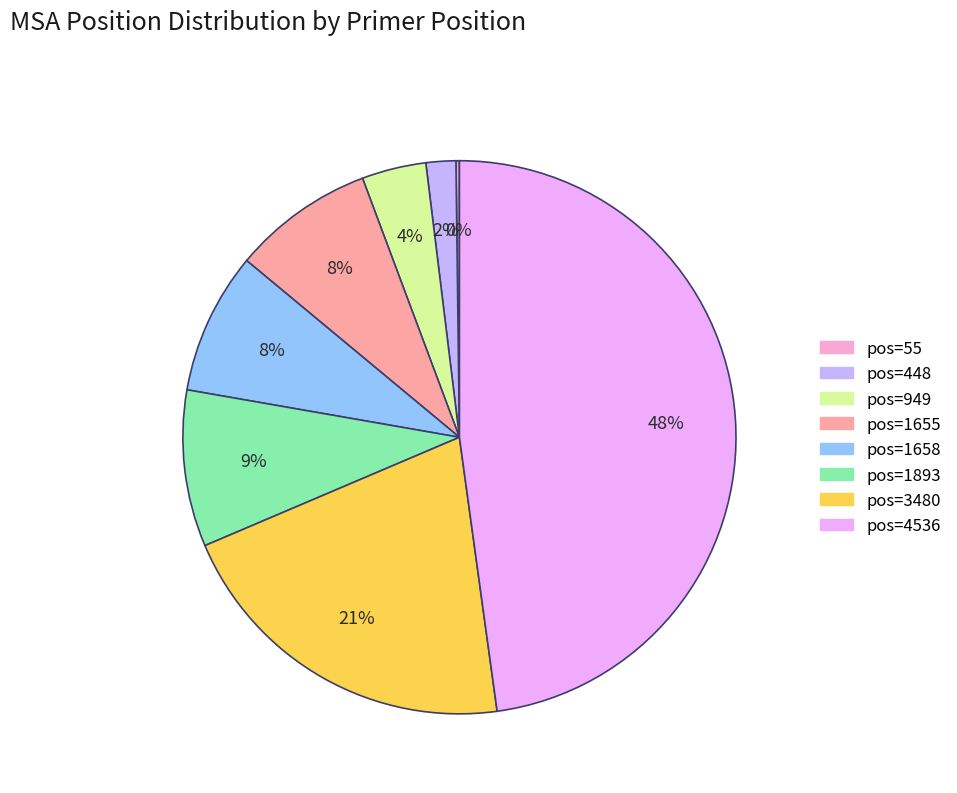

To the nearest percent, what is the difference between the largest and smallest slice percentages?

48%